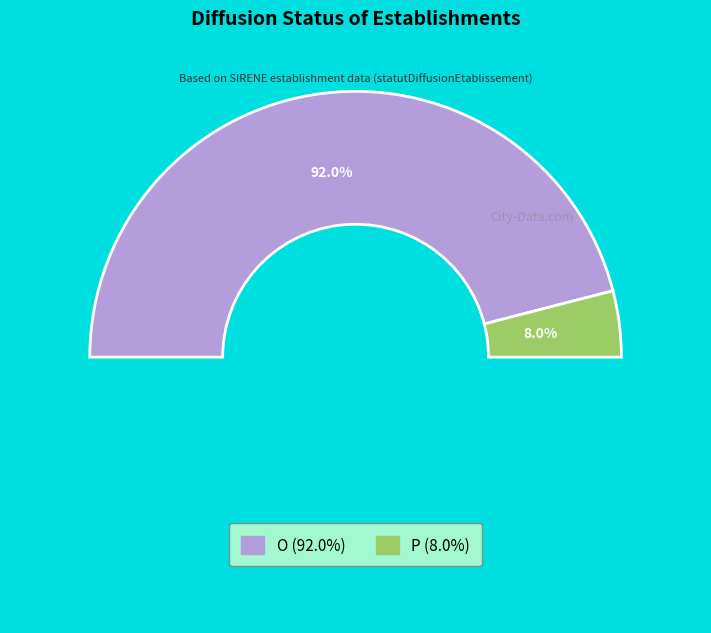

To the nearest percent, what portion does O represent?

92%